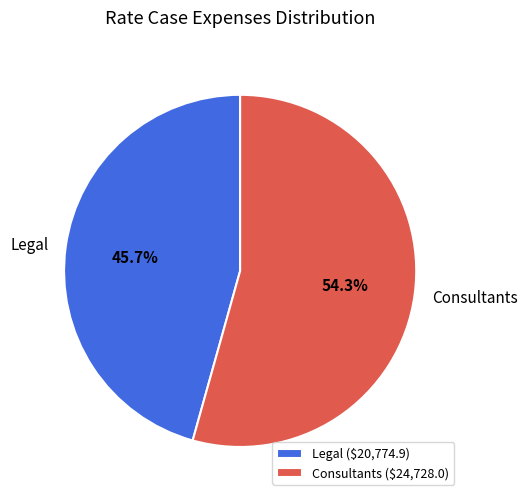

Is there a majority slice in this chart?

Yes